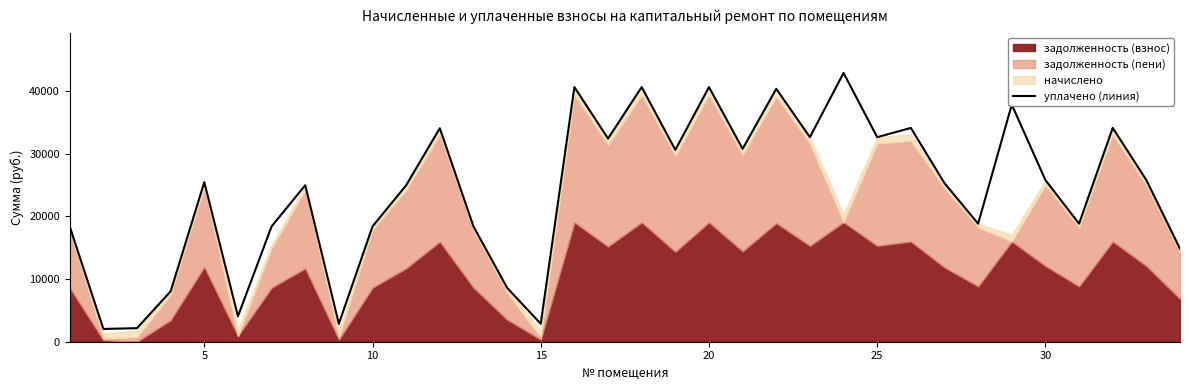

What is the maximum value for уплачено (линия)?

42891.2